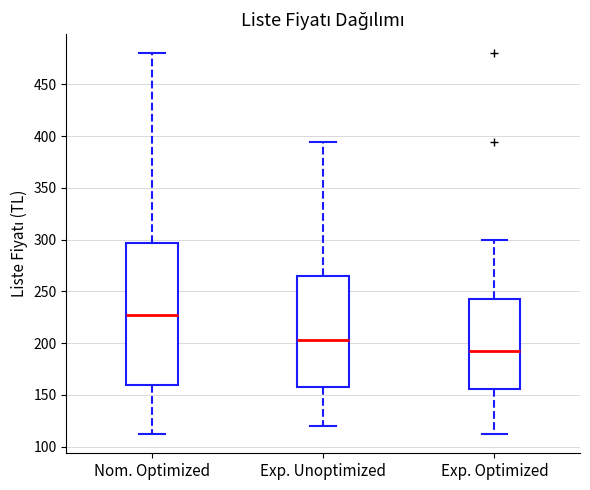

Which box has the highest median line?

Nom. Optimized